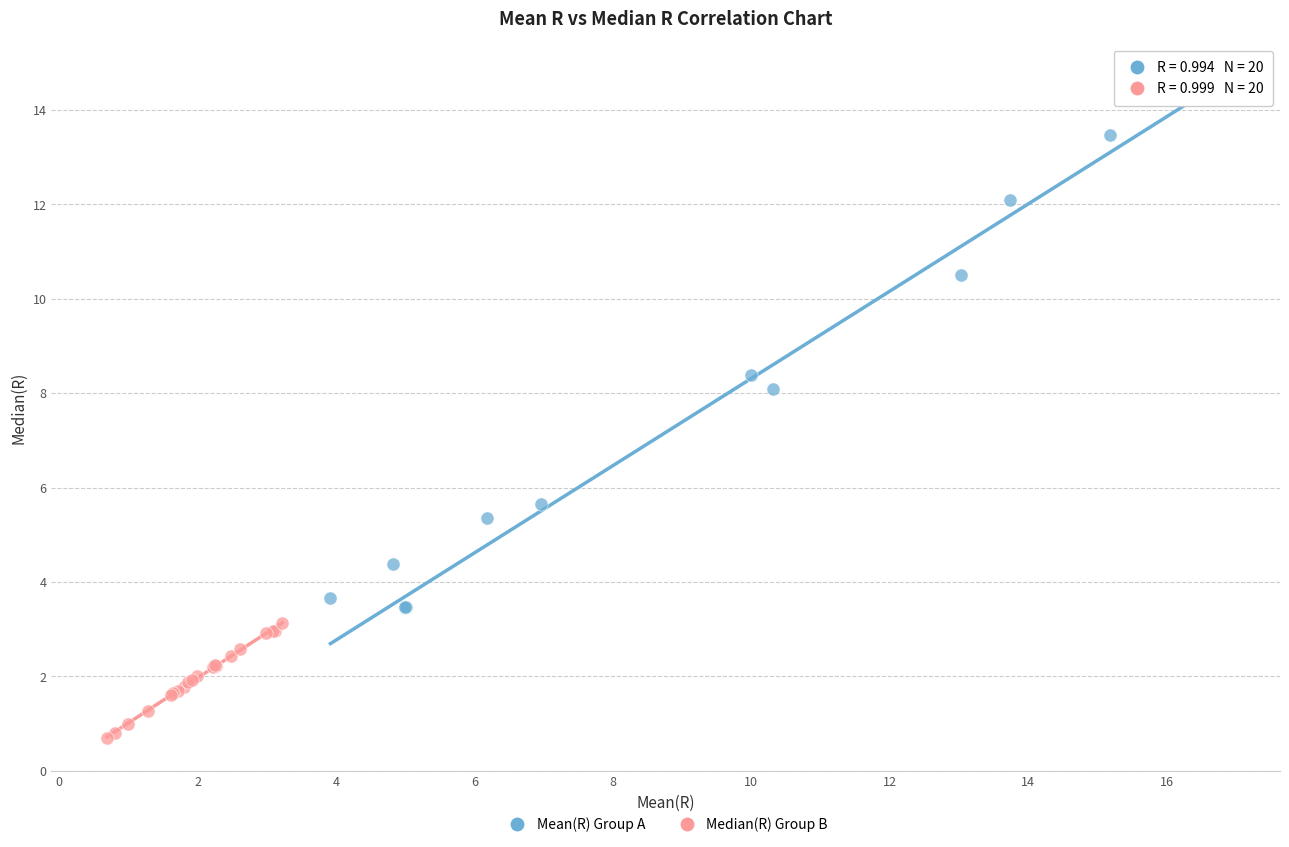

Which series contains the lowest Y value?

Median(R) Group B